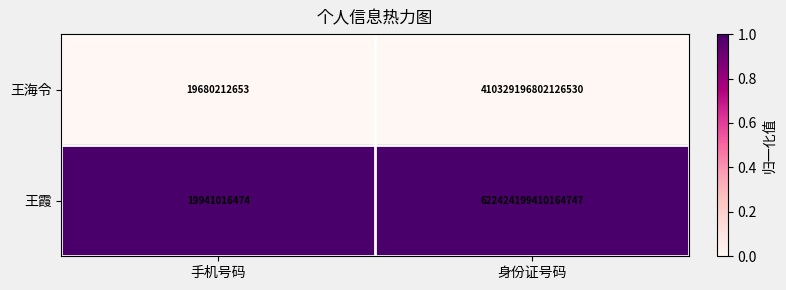

Rank the series by their maximum value, from highest to lowest.

王霞, 王海令